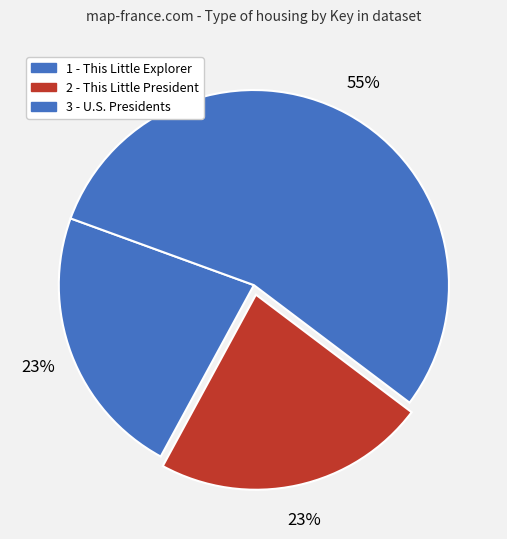

What percentage is the 1 - This Little Explorer slice, to the nearest percent?

23%